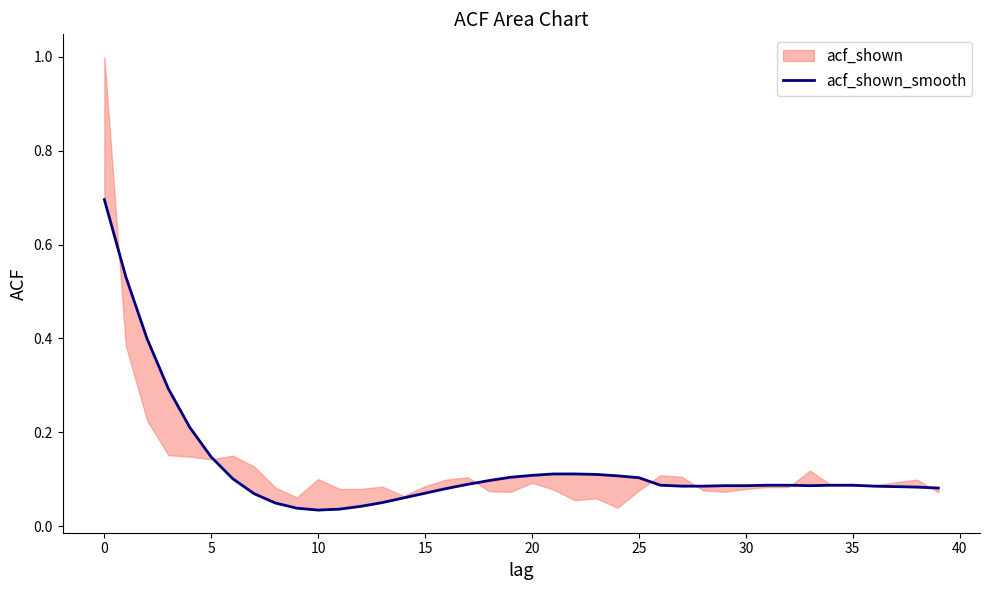

What is the label of the 29th point from the left?

28